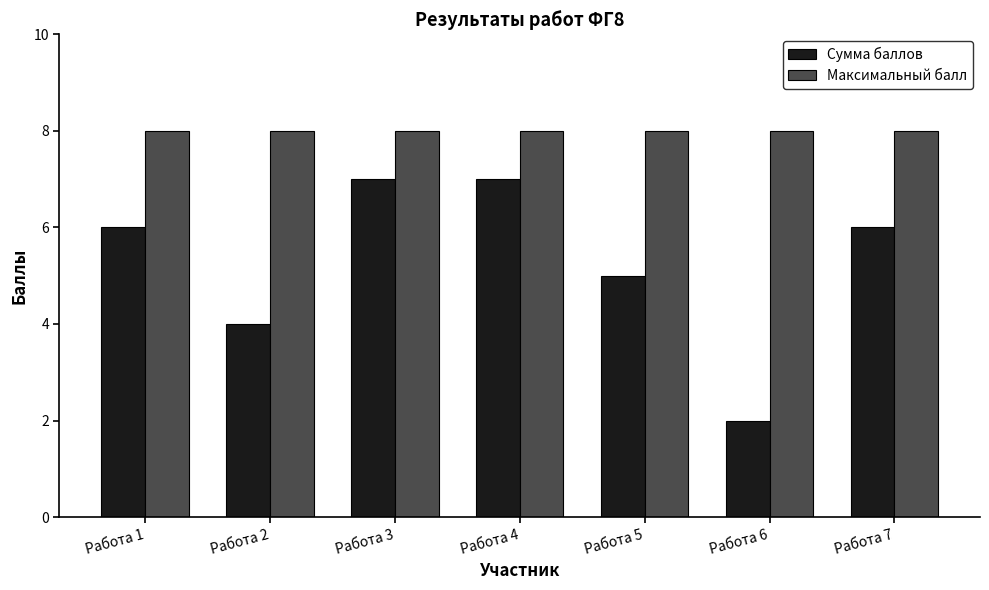

List the series in order of their overall mean, highest first.

Максимальный балл, Сумма баллов